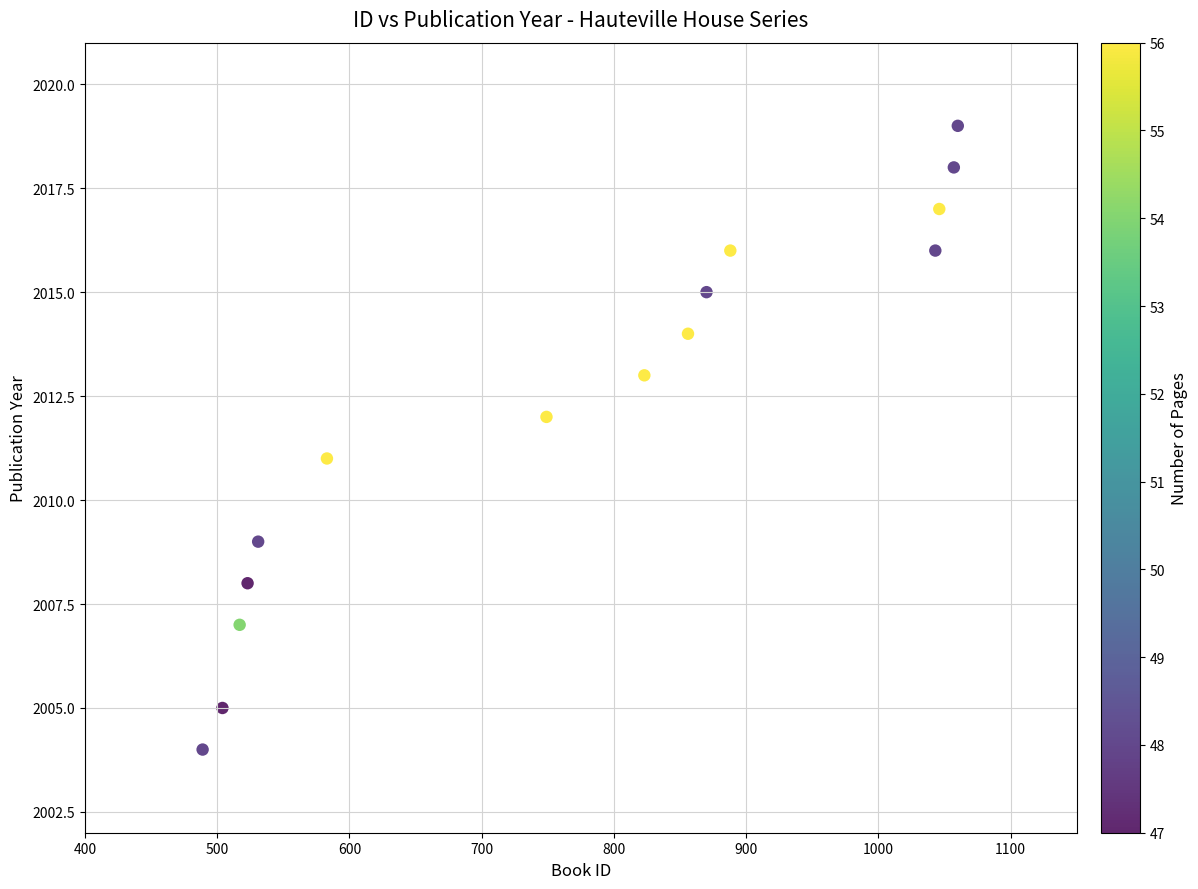

What is the range of Y values (max minus min)?

15